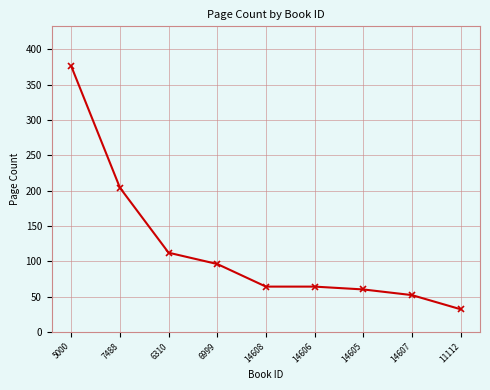

How many lines are shown in the chart?

1